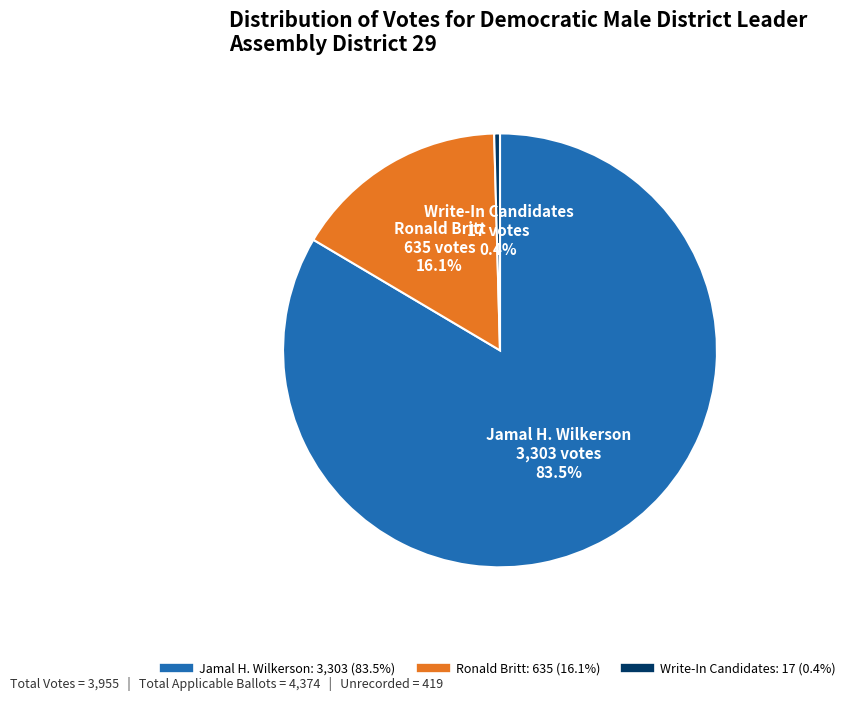

Is there a majority slice in this chart?

Yes